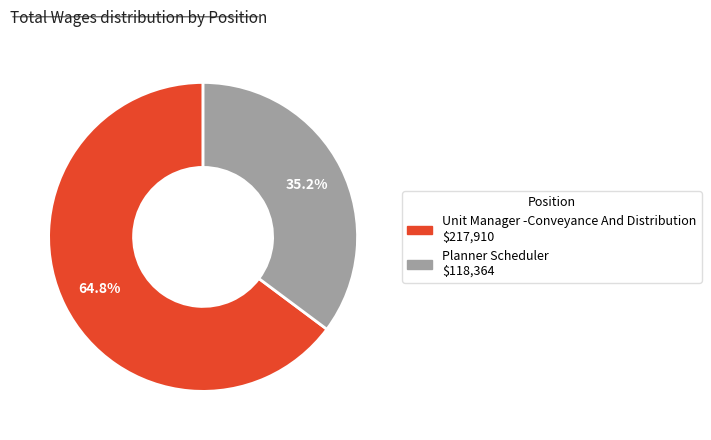

Which slice is the smallest?

Planner Scheduler